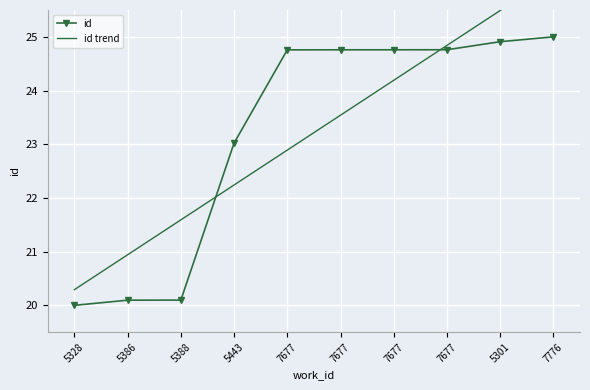

At which label is id trend closest to 23?

7677